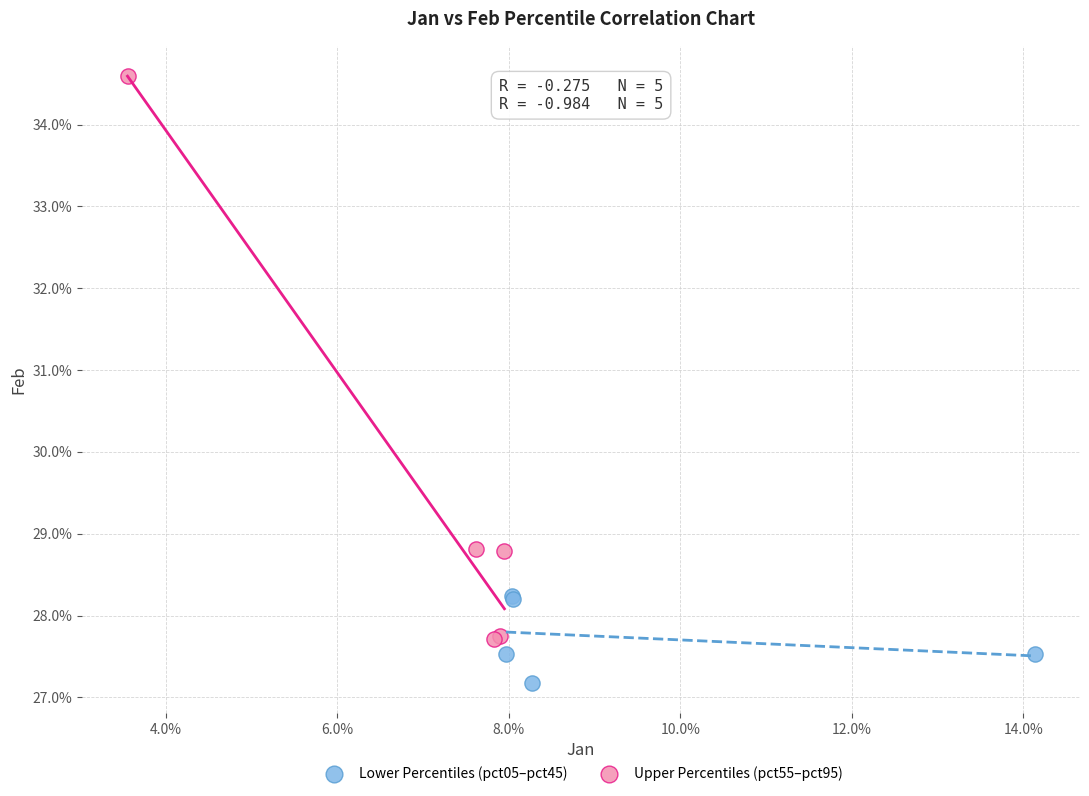

Which series reaches the minimum Y coordinate?

Lower Percentiles (pct05–pct45)